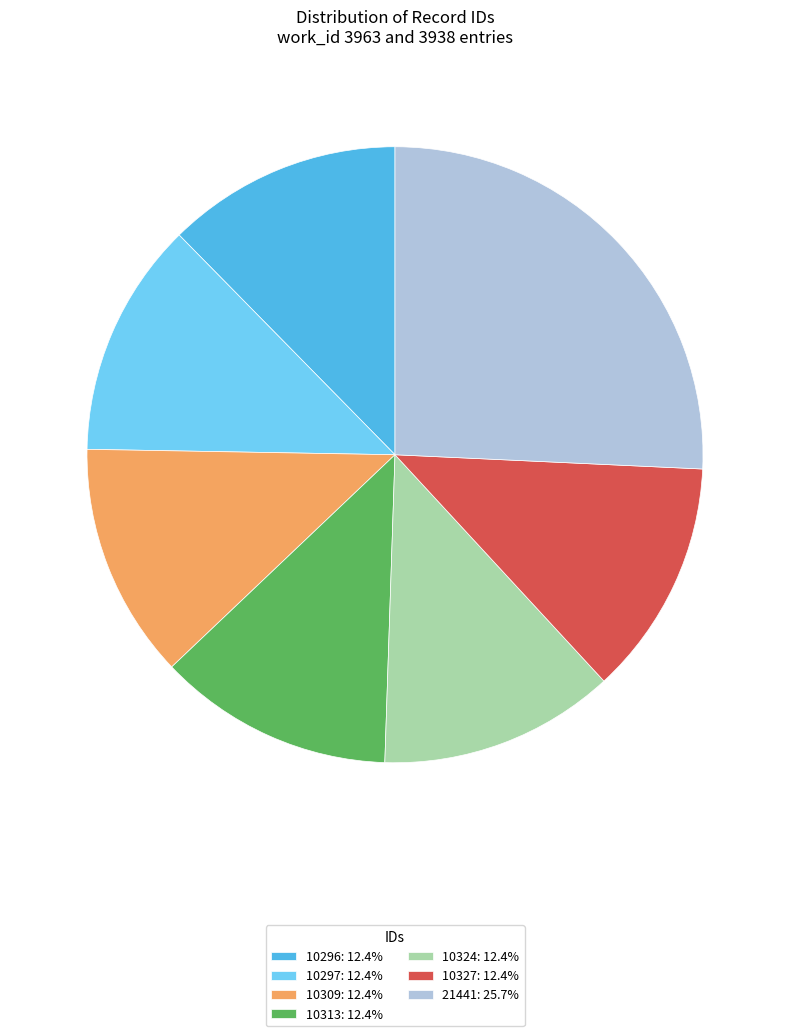

Combined, do 10296: 12.4% and 10327: 12.4% account for over 50%?

No